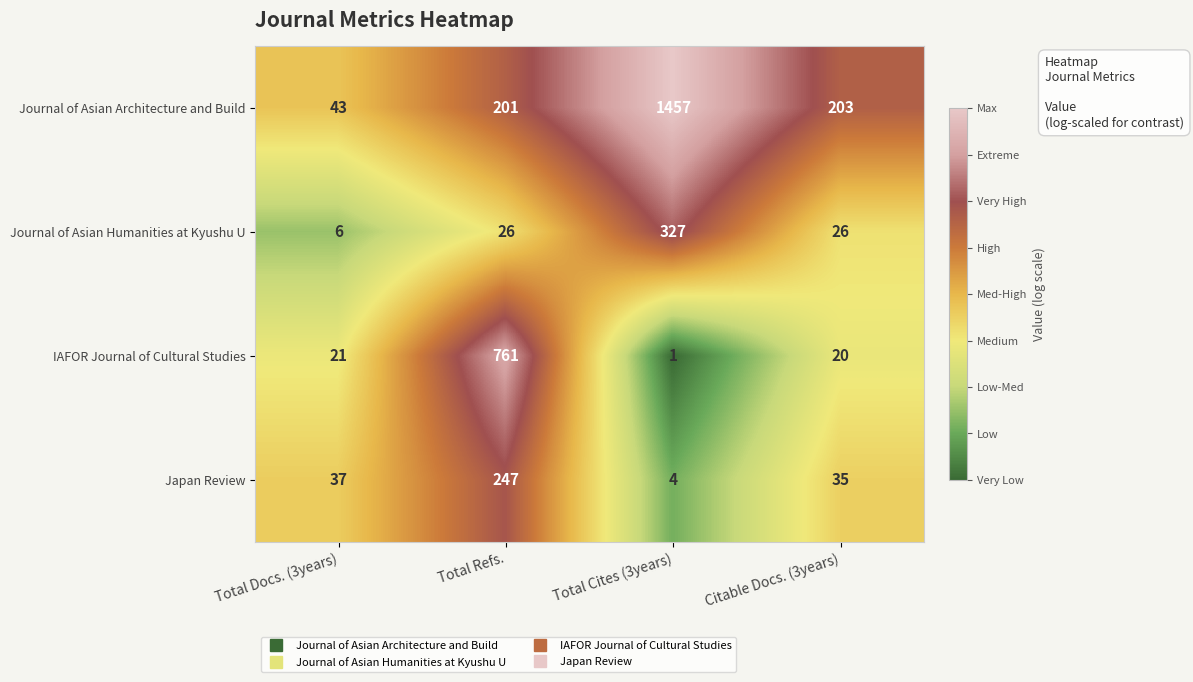

Which series has the largest total across all categories?

Journal of Asian Architecture and Build